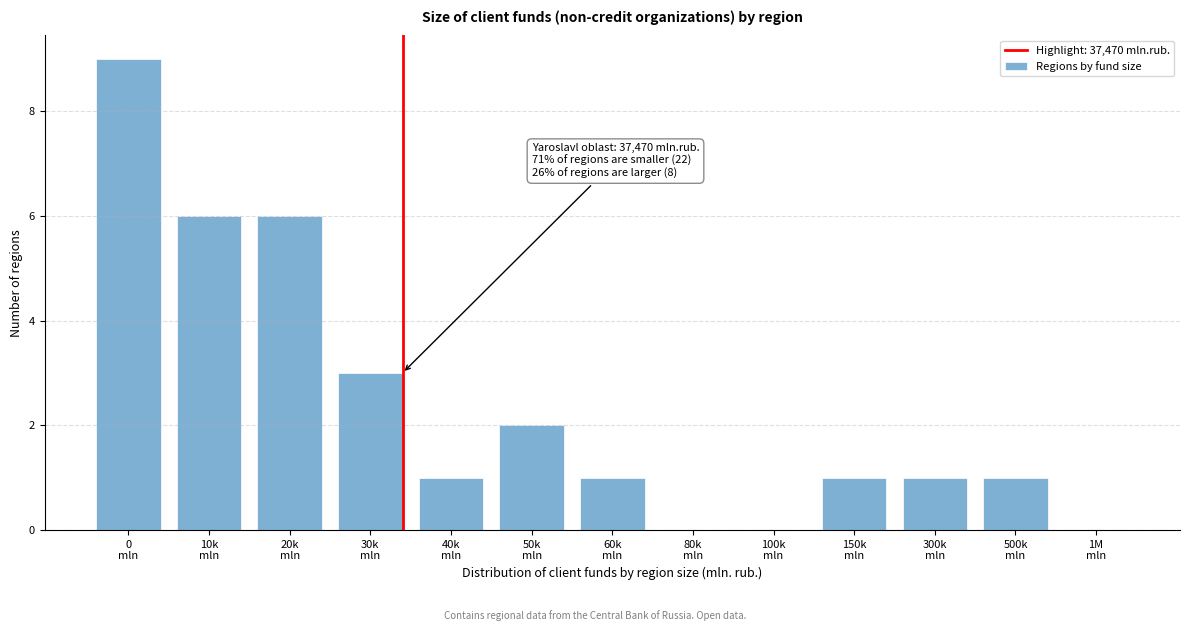

What is the maximum value shown in the chart?

9